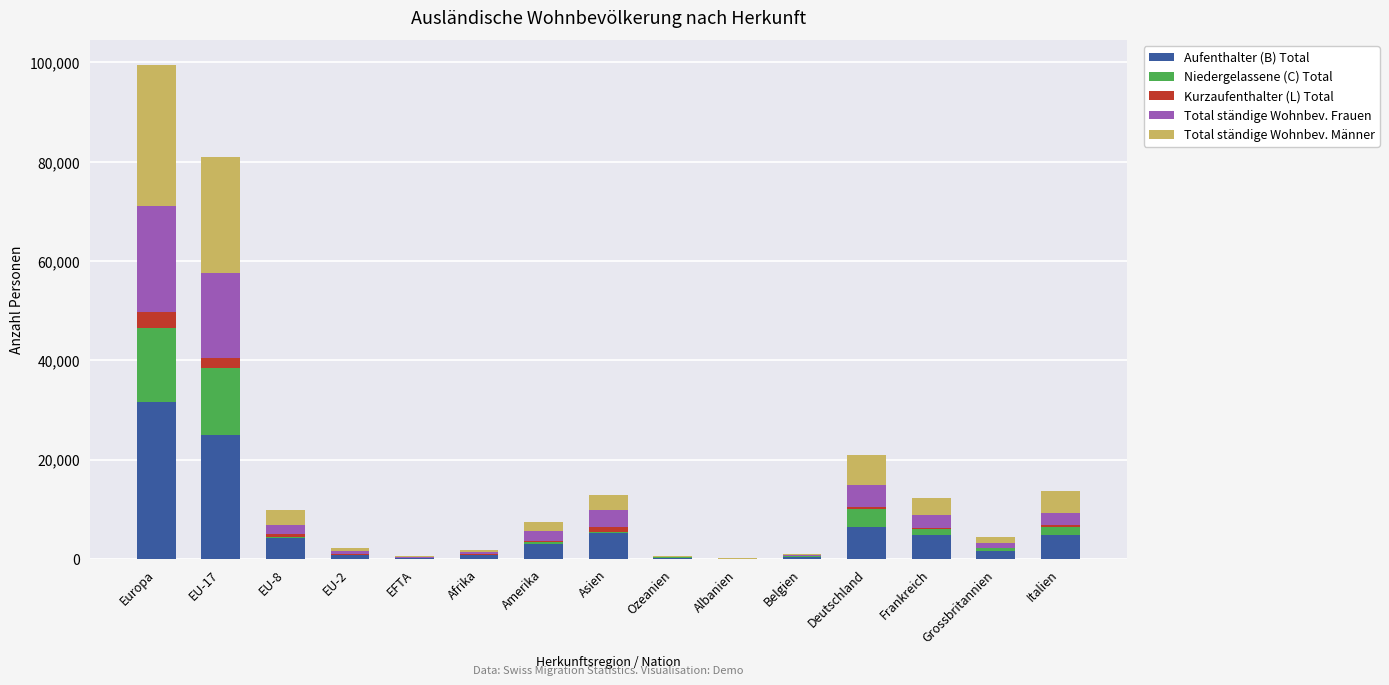

What is the sum of all Aufenthalter (B) Total values?

88683